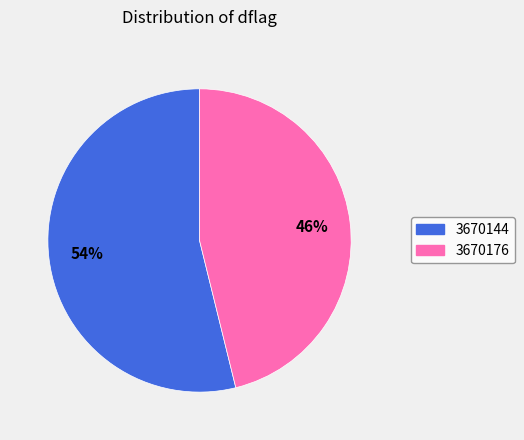

To the nearest percent, what portion does 3670176 represent?

46%